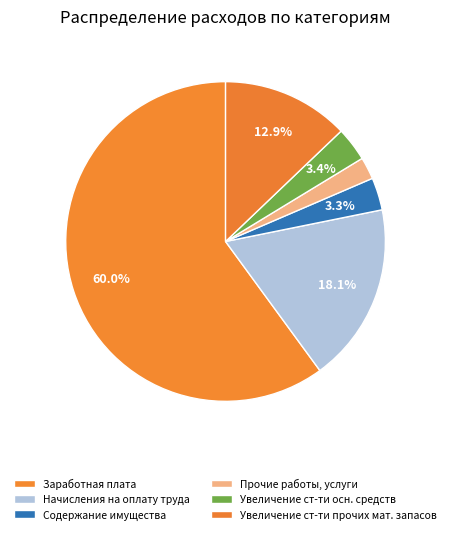

What is the smallest slice in the pie chart?

Прочие работы, услуги